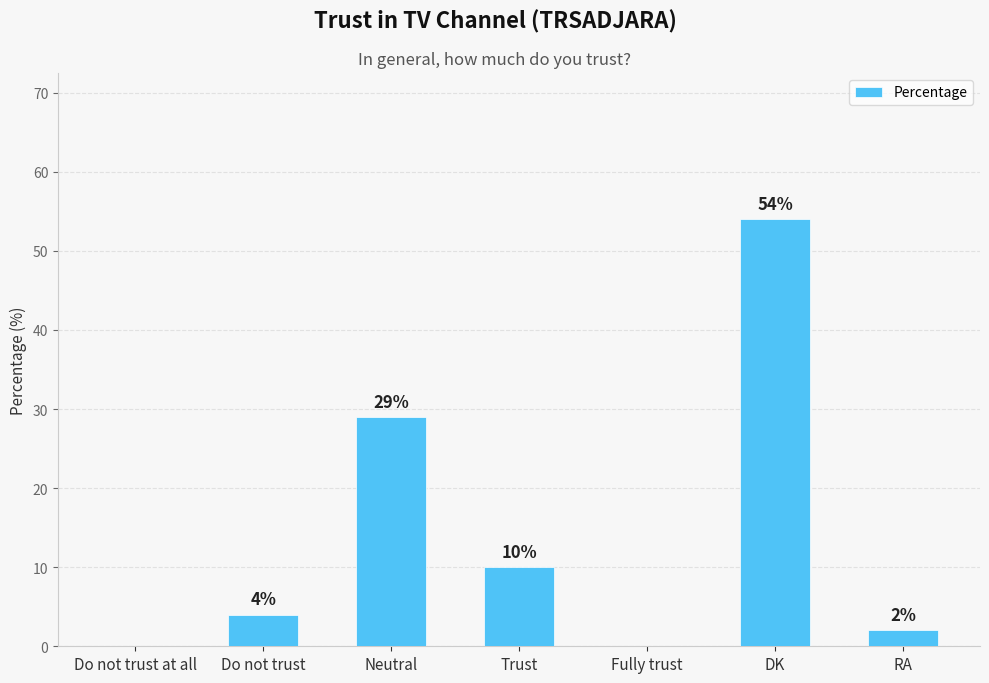

The value at Fully trust is 17. True or false?

False